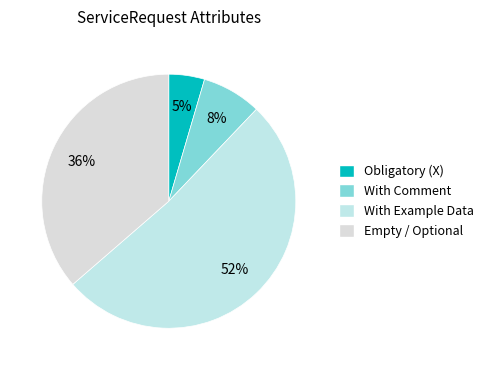

To the nearest percent, what is the average slice percentage?

25%